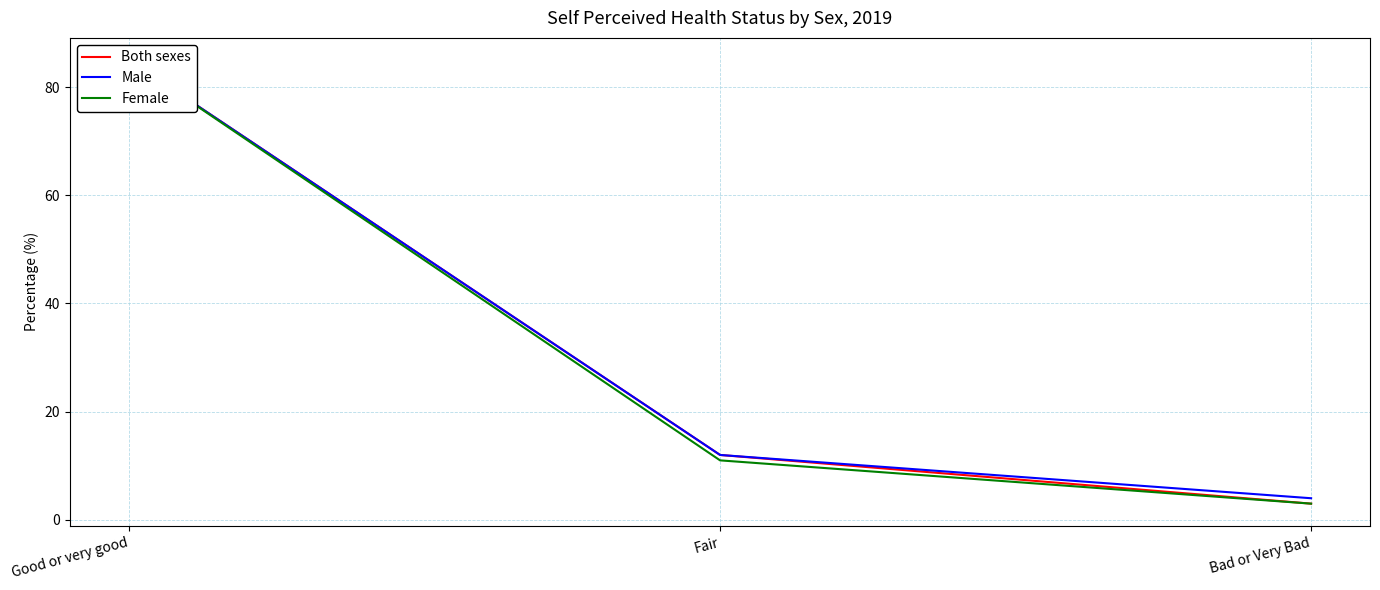

What are all the series names shown in the legend?

Both sexes, Male, Female